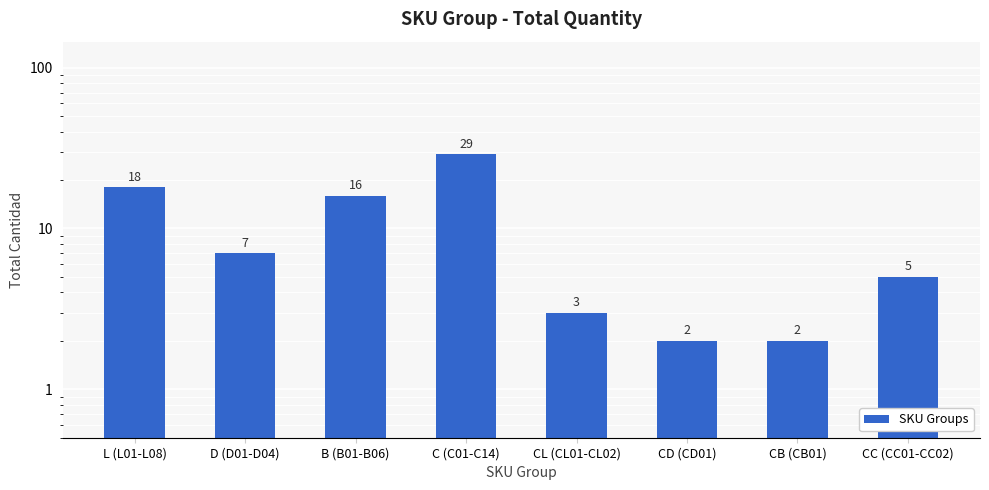

Rank the categories by value from highest to lowest.

C (C01-C14), L (L01-L08), B (B01-B06), D (D01-D04), CC (CC01-CC02), CL (CL01-CL02), CD (CD01), CB (CB01)